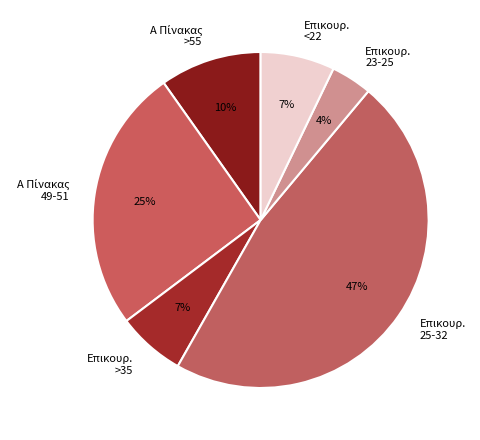

To the nearest percent, what is the average slice percentage?

17%